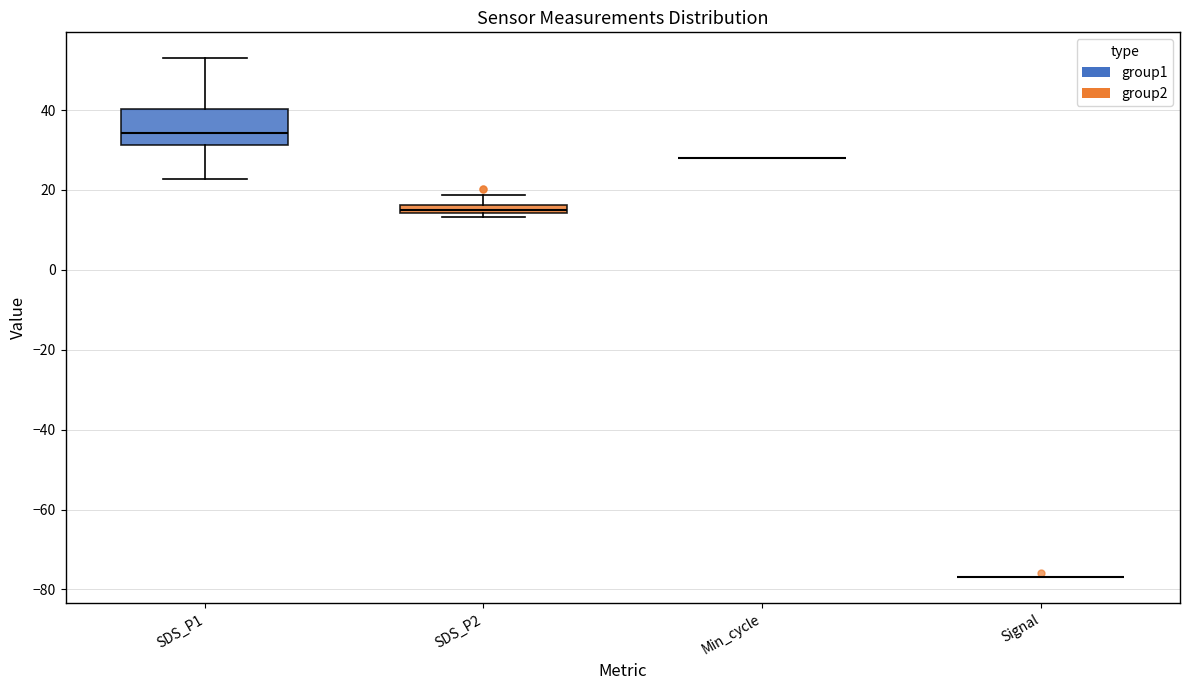

Comparing the boxes themselves (not the whiskers), which one is the tallest?

SDS_P1